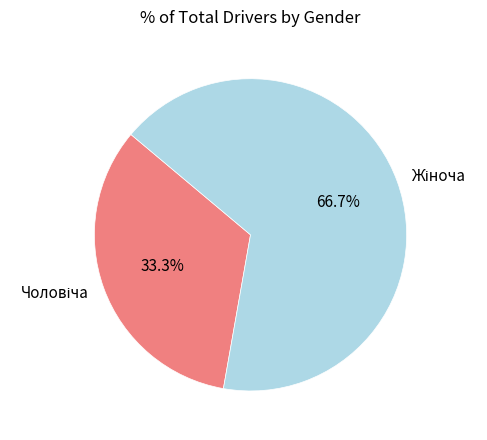

Is there any slice that represents more than half of the pie?

Yes